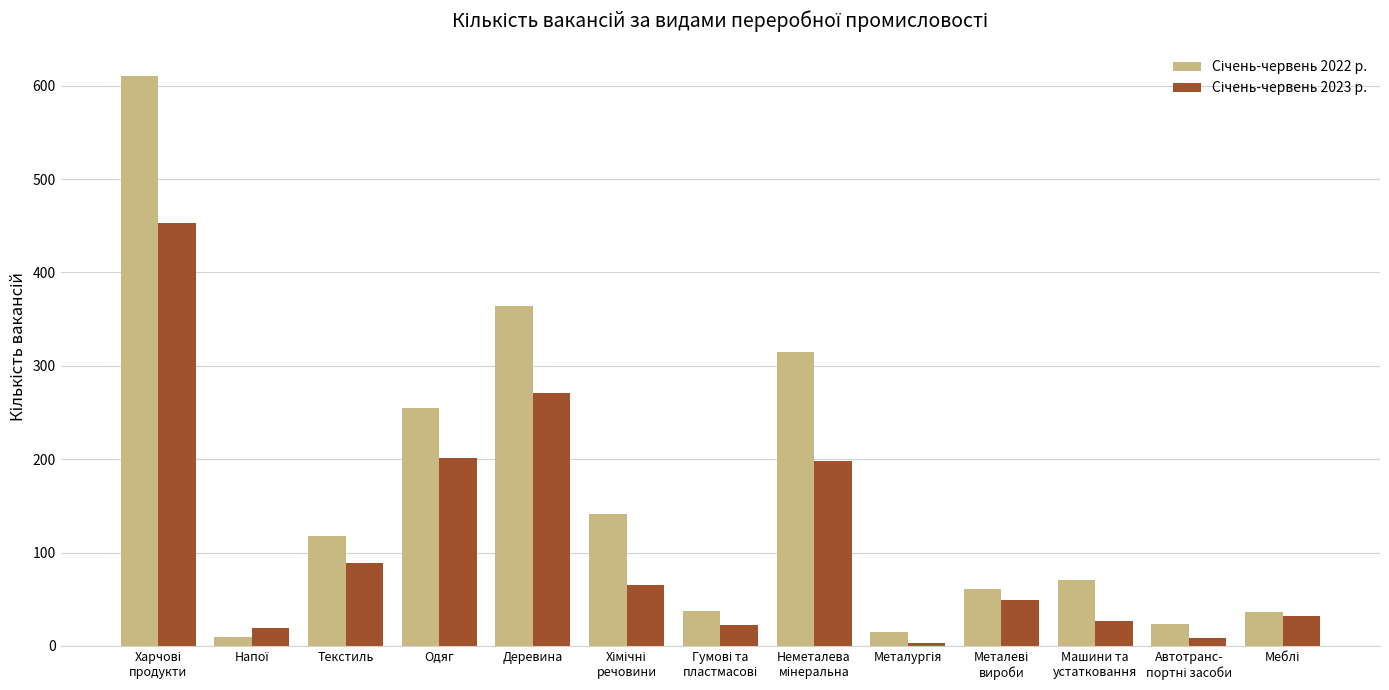

What is the maximum value shown in the chart?

610